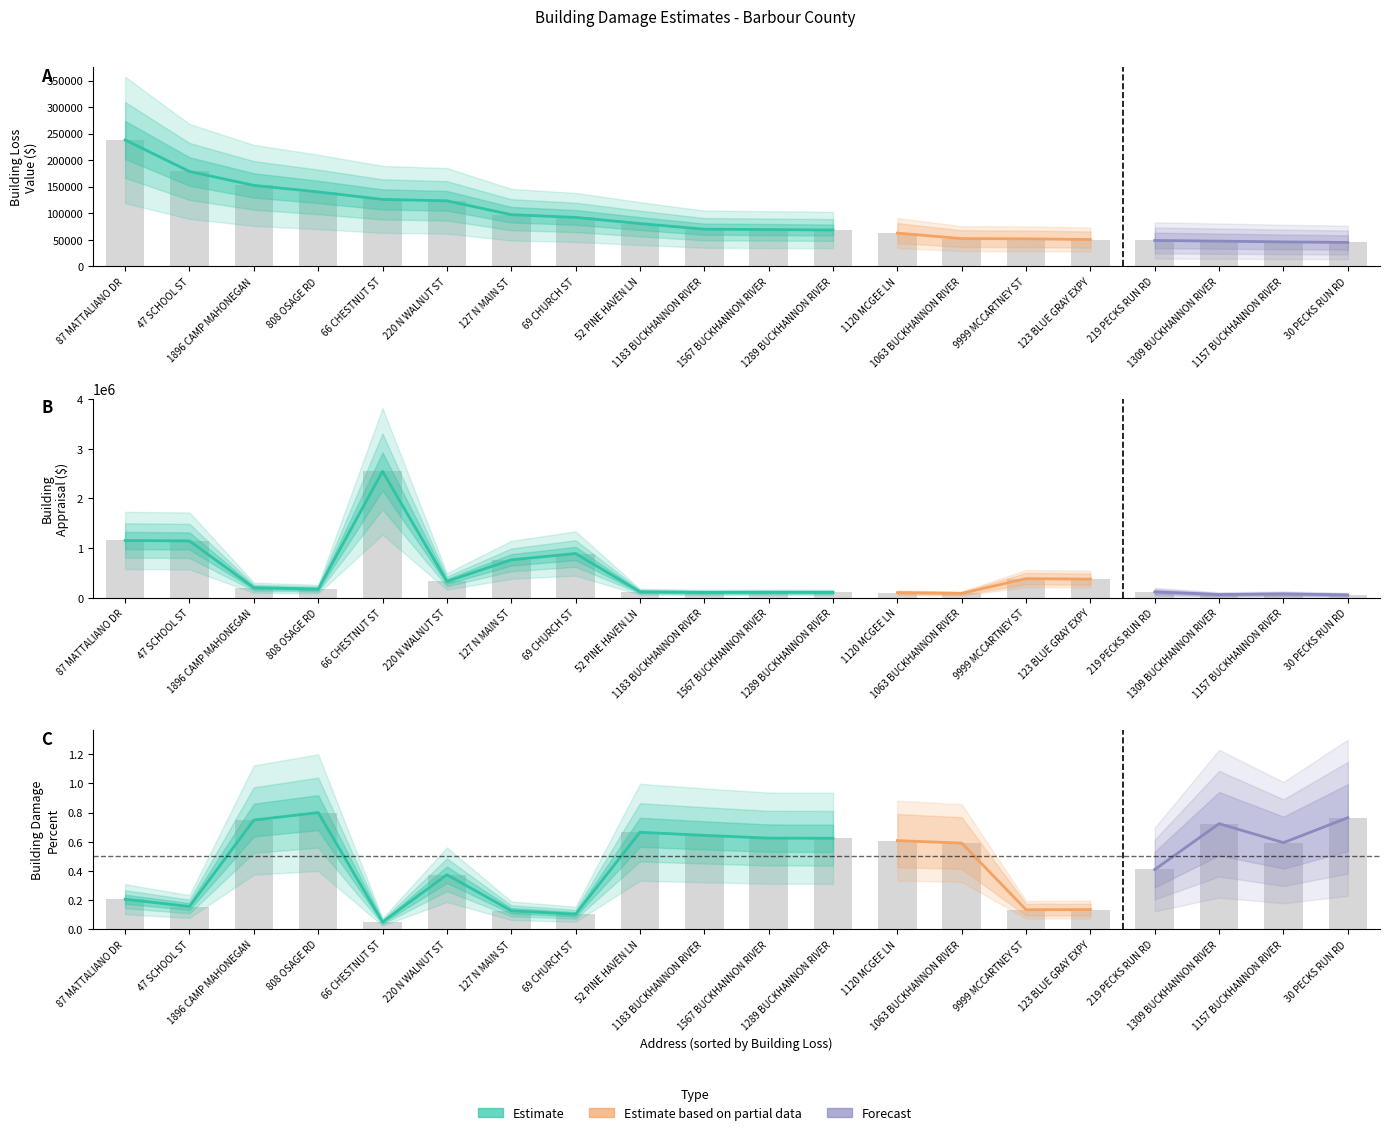

The Building Damage Percent series shows 0.4 at 1063 BUCKHANNON RIVER. True or false?

False